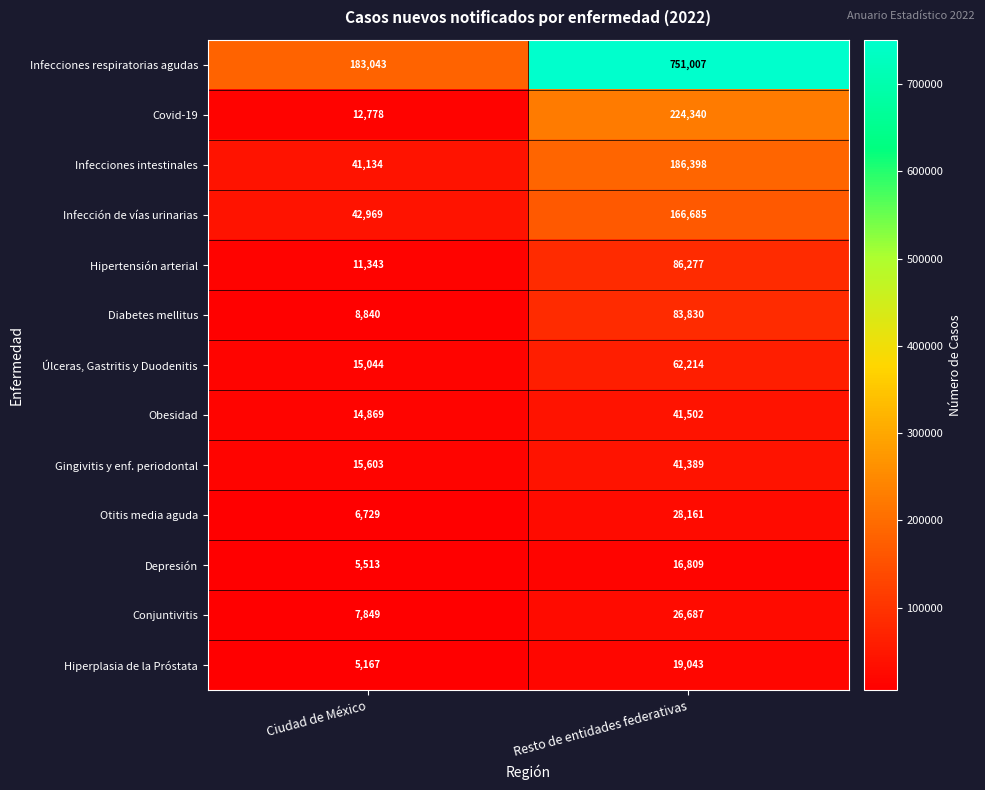

Is it true that Covid-19 equals 224340 at Resto de entidades federativas?

True